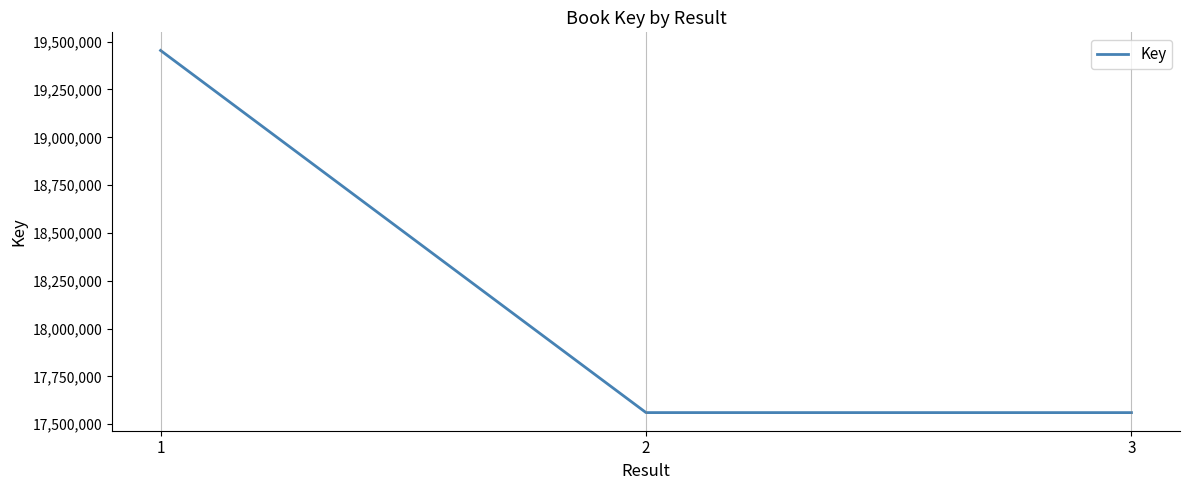

What is the difference between the values at 1 and 3?

1893478